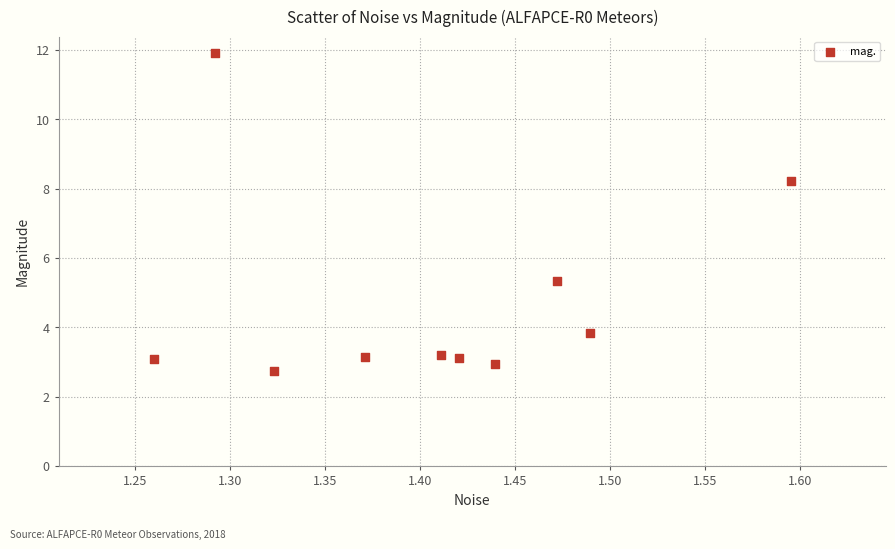

What Y value in the scatter plot is closest to 7?

8.2